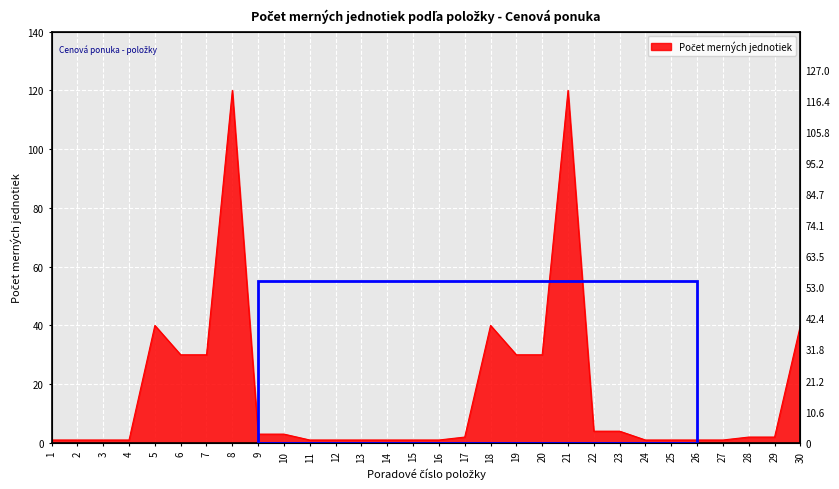

How many values exceed 2?

13